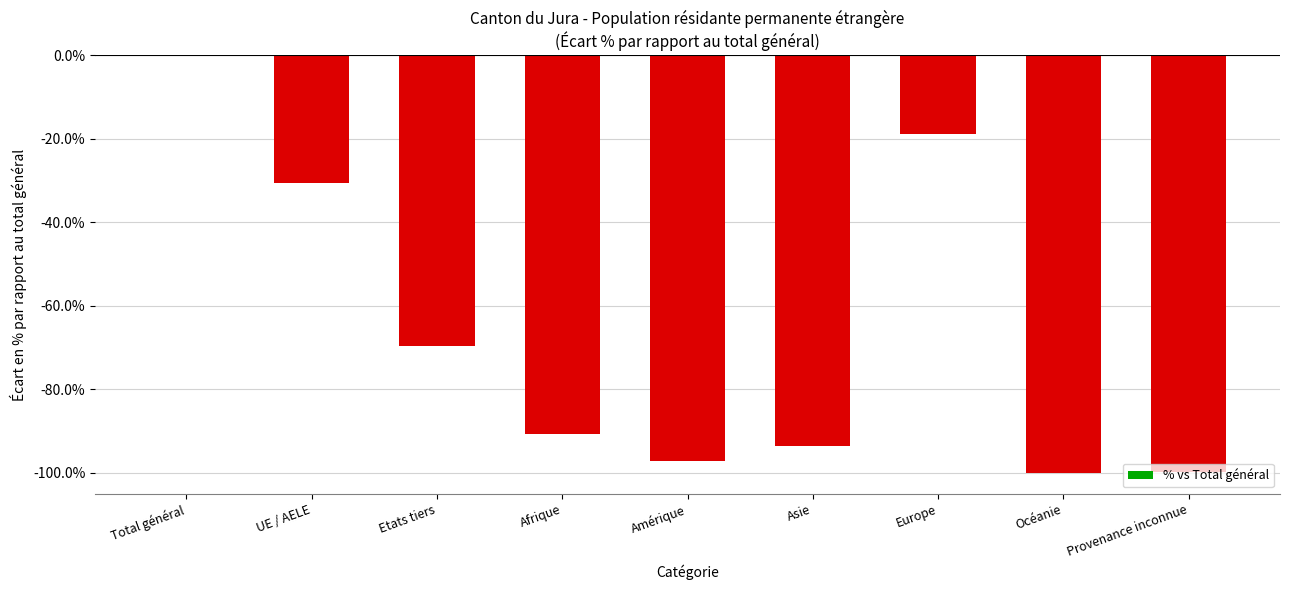

Where does the data first go above -90?

Total général